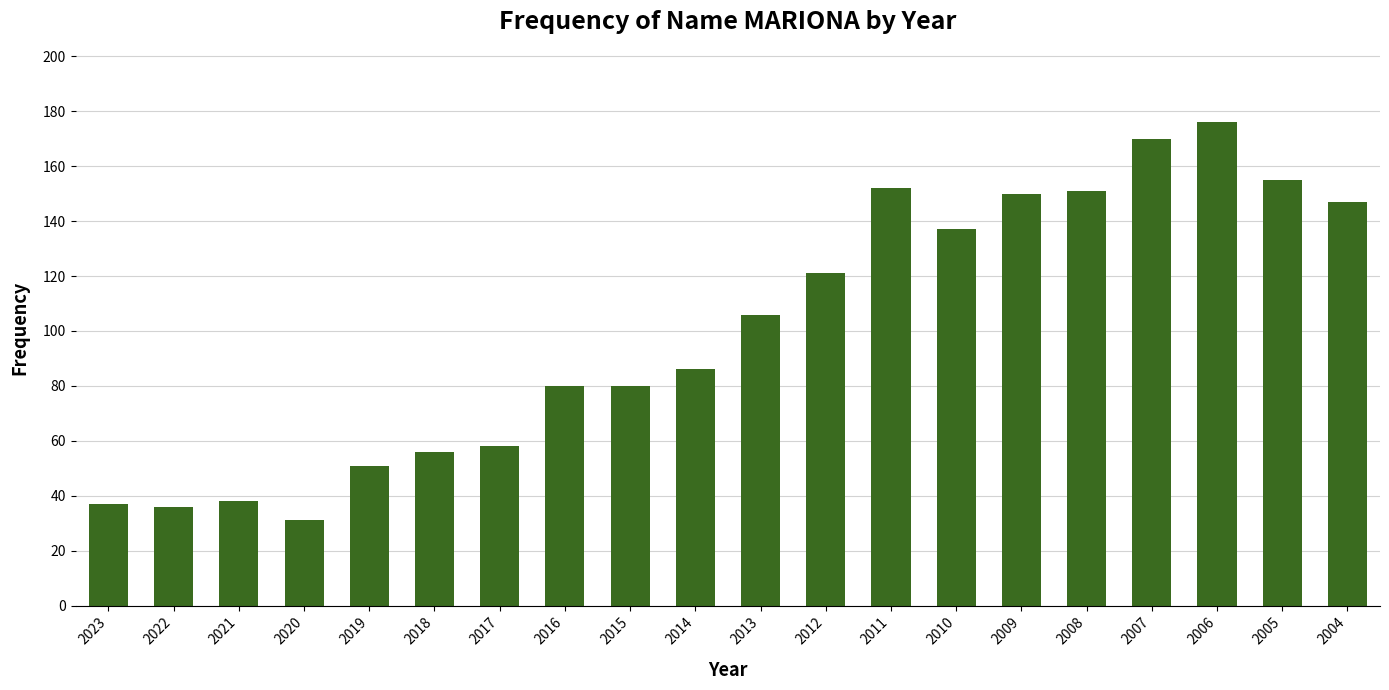

What is the difference between the maximum and second lowest values?

140